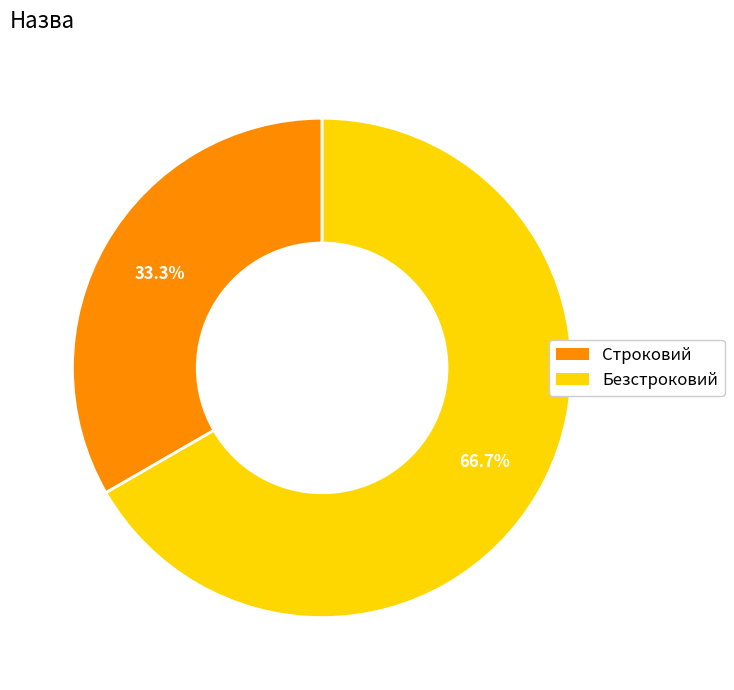

What is the ratio of the value at Строковий to the value at Безстроковий?

0.5